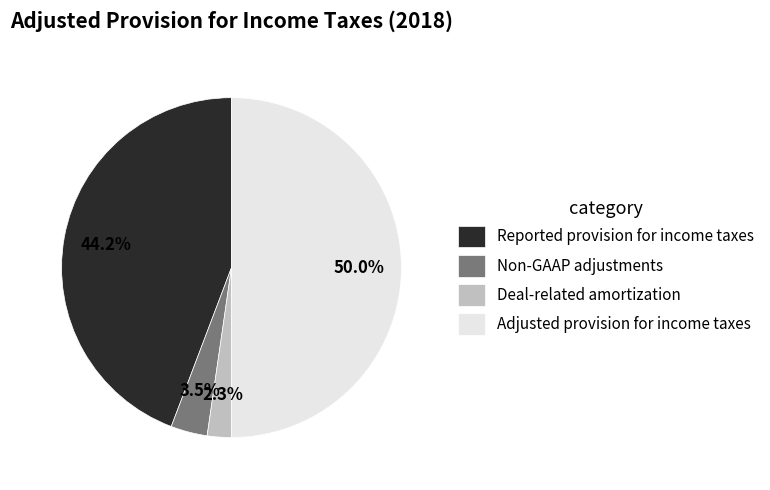

Between Non-GAAP adjustments and Adjusted provision for income taxes, which is larger?

Adjusted provision for income taxes